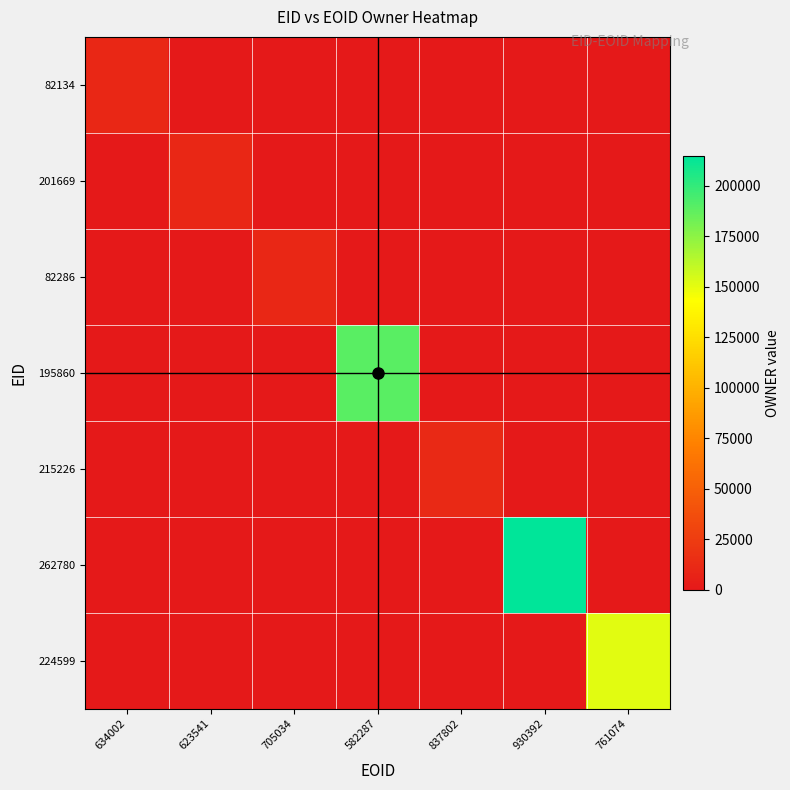

At 582287, list the series in order from largest to smallest.

195860, 82134, 201669, 82286, 215226, 262780, 224599